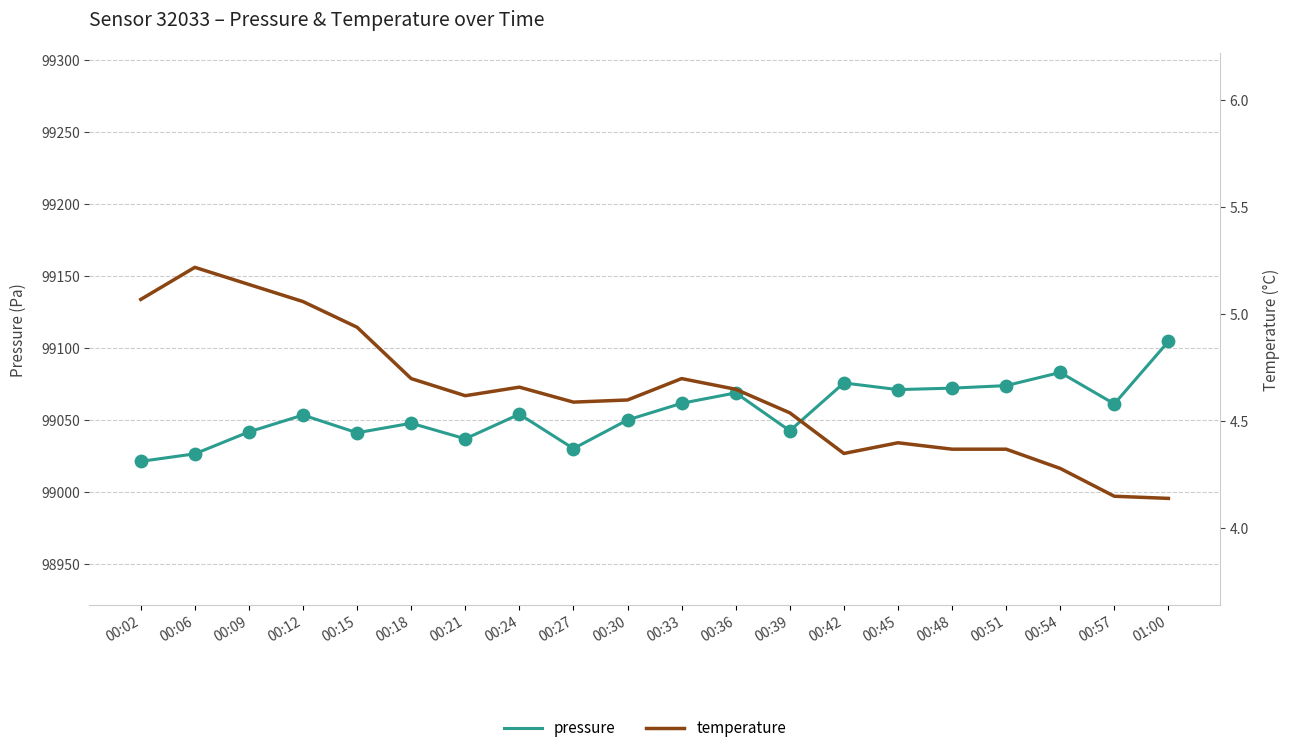

What is the total value across all series at 00:42?

99080.4